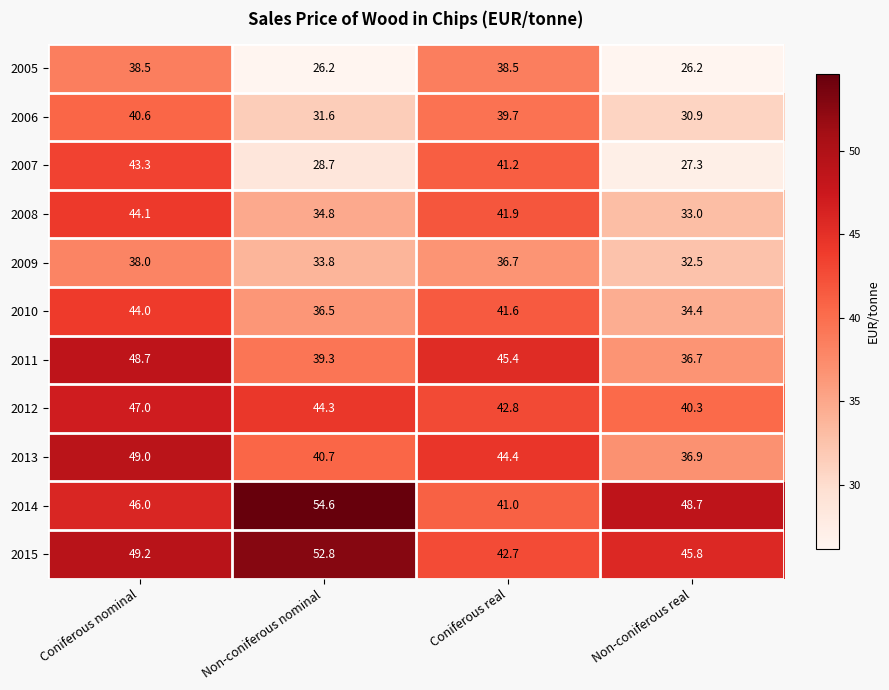

Which series has the widest spread of values?

2007